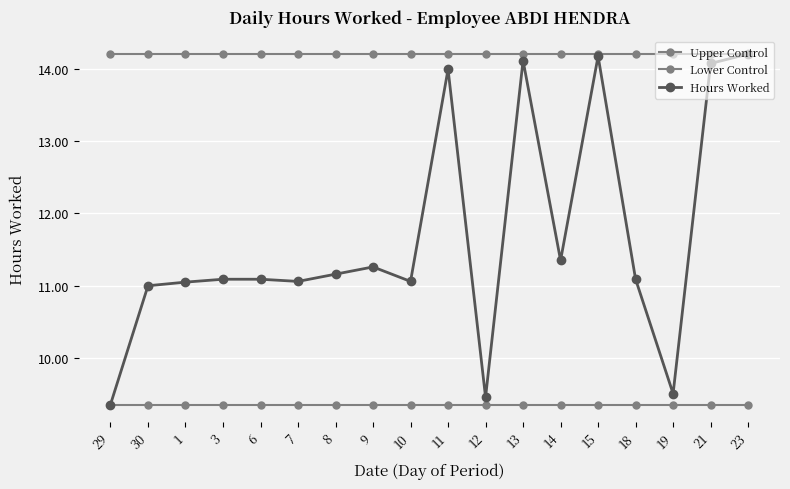

Does the chart have visible grid lines?

Yes